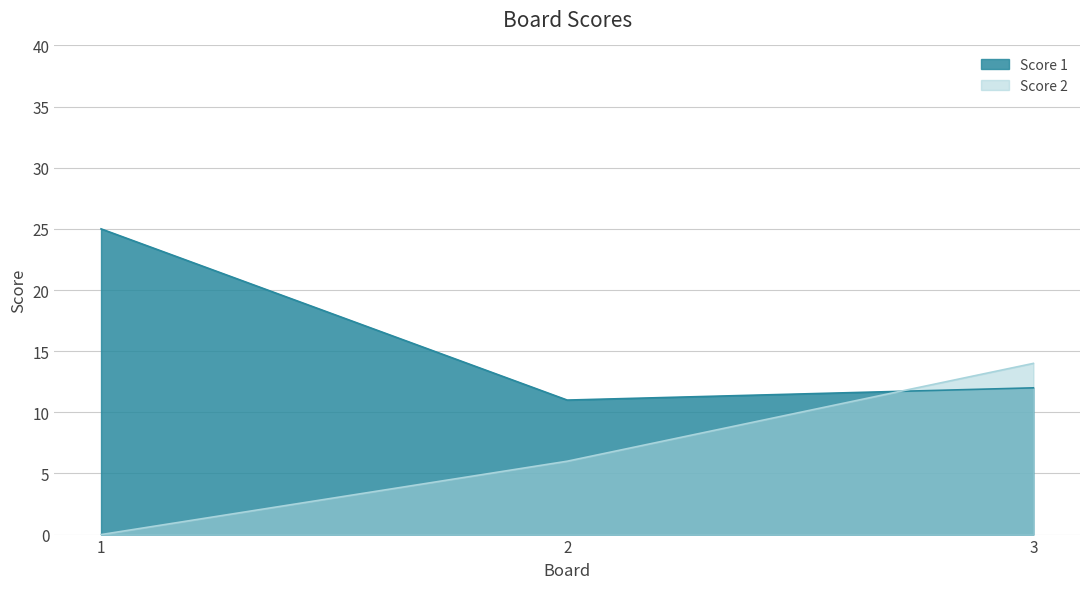

Is the value of Score 2 at 1 greater than the value of Score 1 at 3?

No